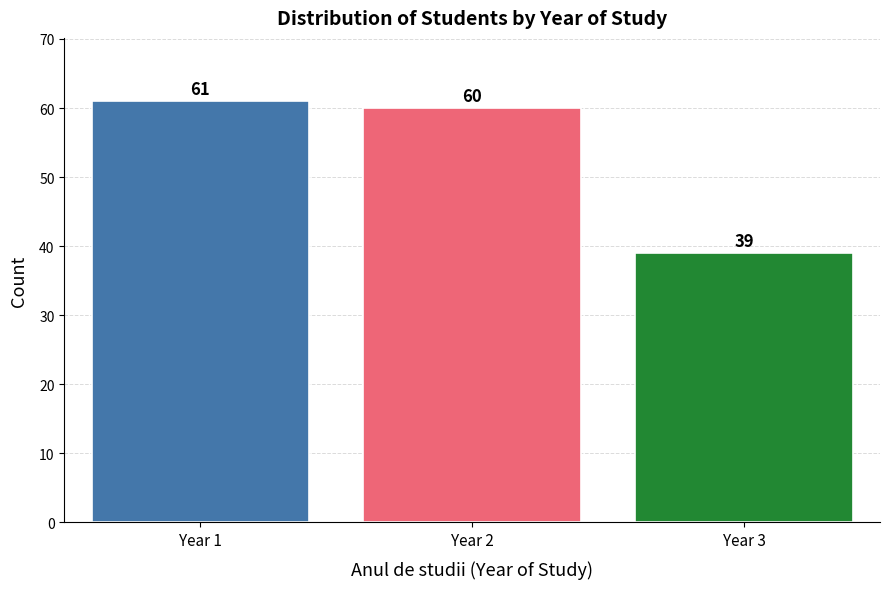

Reading left to right, transcribe all the data shown in this chart.

61	60	39